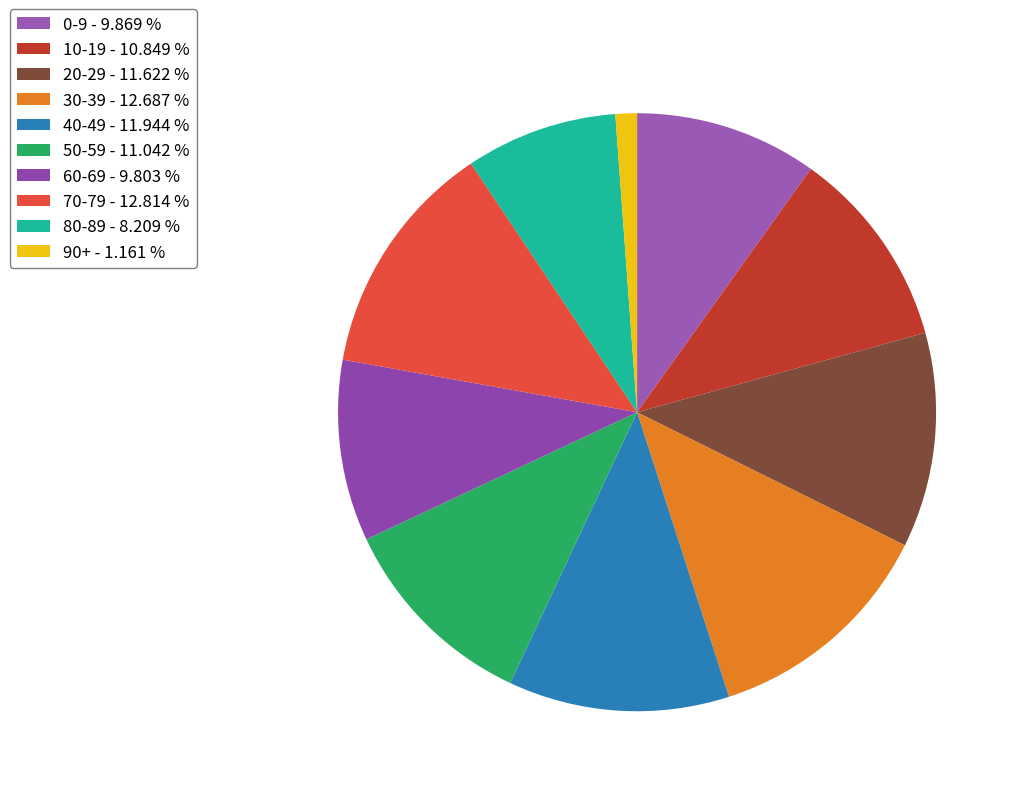

Between 40-49 and 90+, which is larger?

40-49